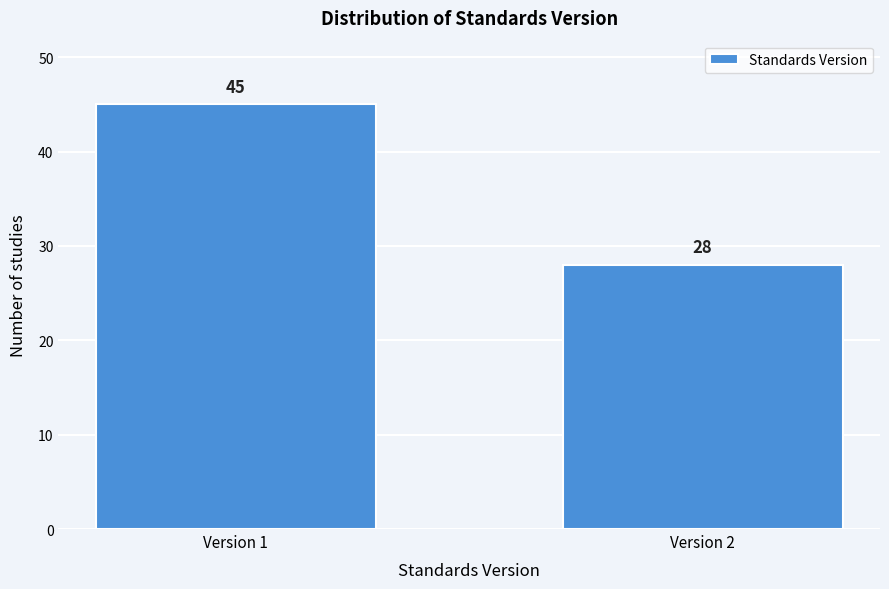

Reading right to left, transcribe all the data shown in this chart.

28	45